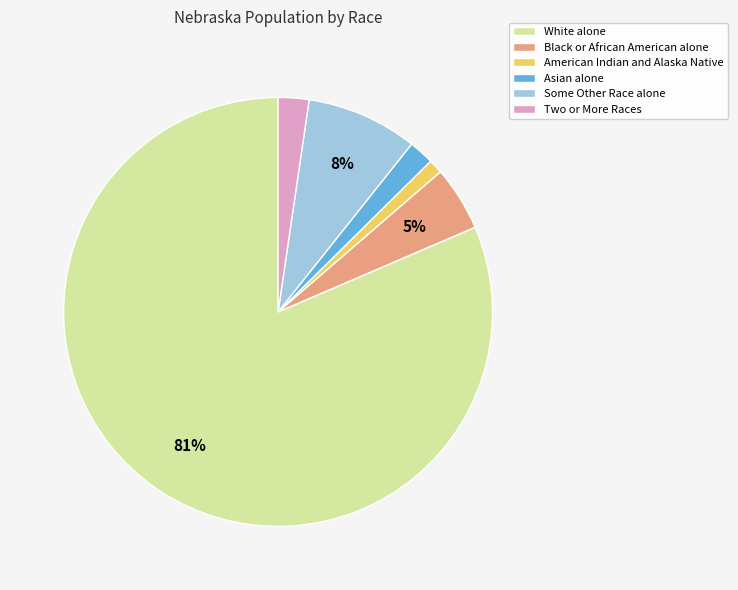

Is there any slice that represents more than half of the pie?

Yes